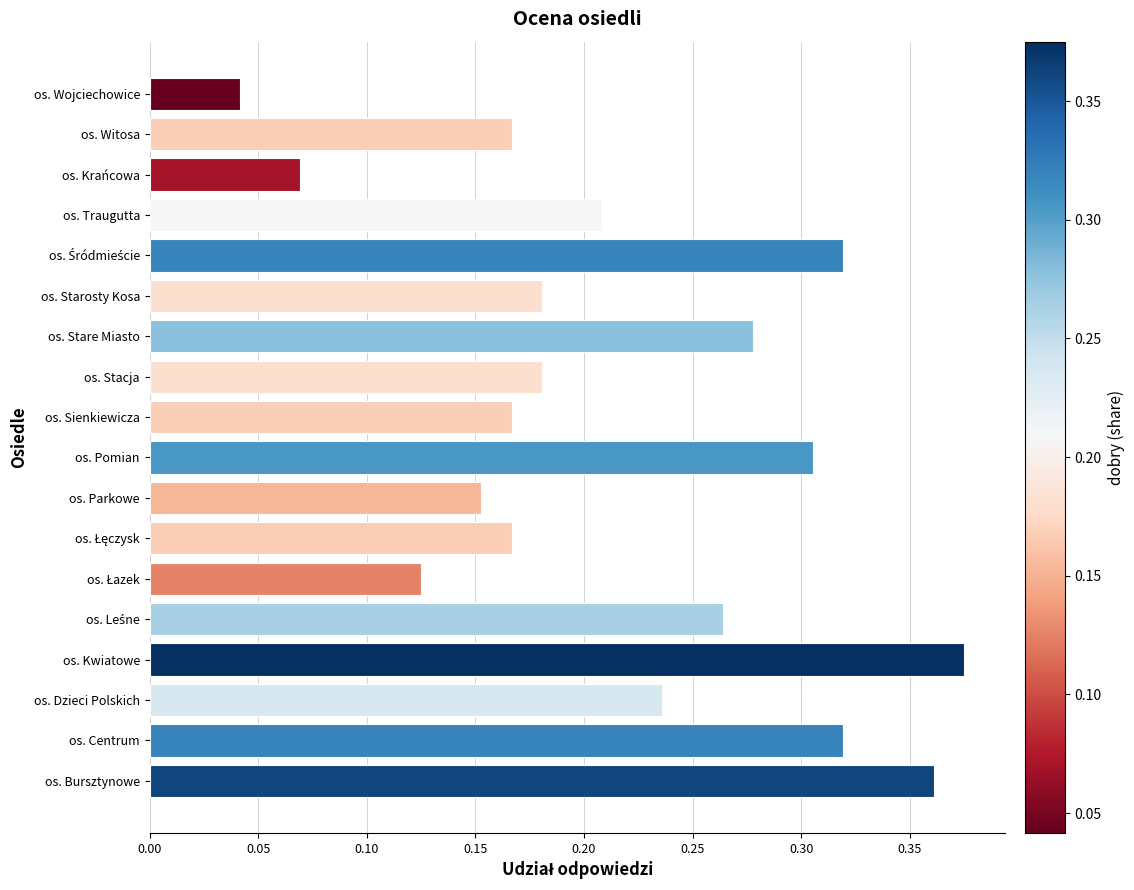

The chart shows a value of 0.0 at os. Krańcowa. True or false?

False